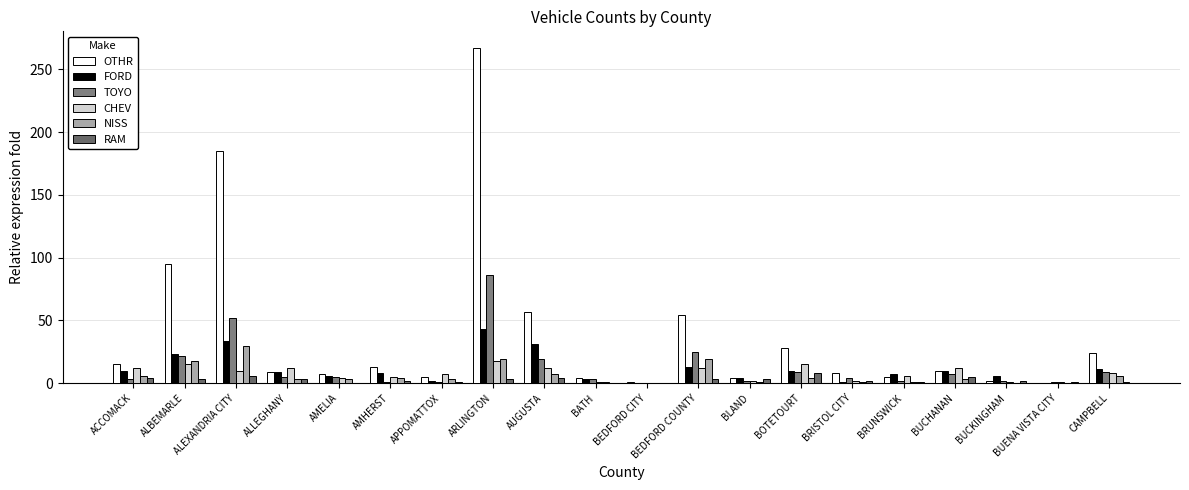

What is the label of the 10th bar from the right?

BEDFORD CITY